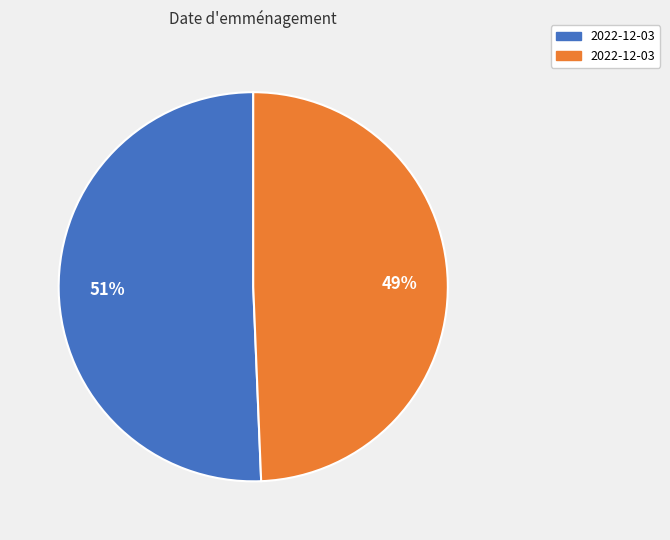

Is there any slice that represents more than half of the pie?

Yes